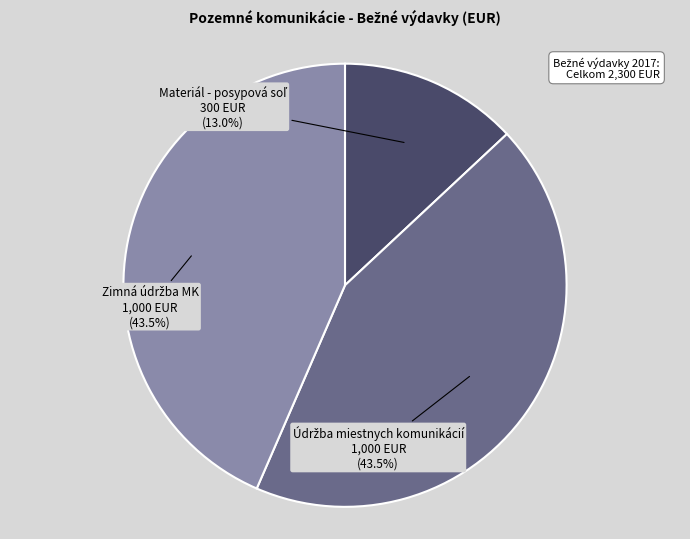

How many slices are in this pie chart?

3